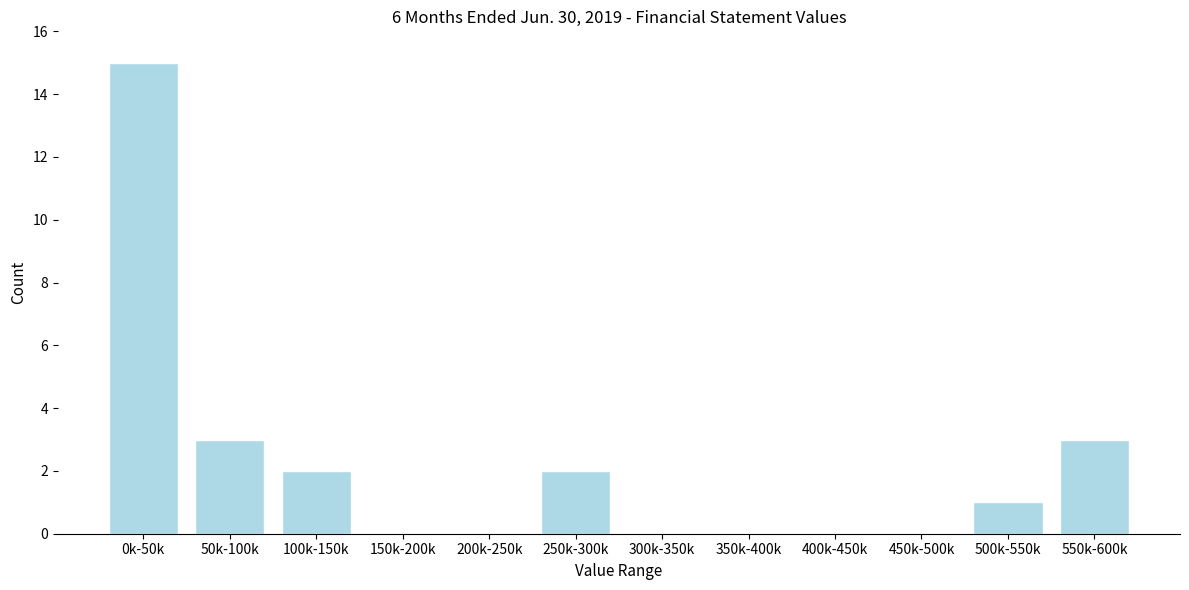

Reading left to right, list all the values displayed in this chart.

0k-50k=15	50k-100k=3	100k-150k=2	150k-200k=0	200k-250k=0	250k-300k=2	300k-350k=0	350k-400k=0	400k-450k=0	450k-500k=0	500k-550k=1	550k-600k=3